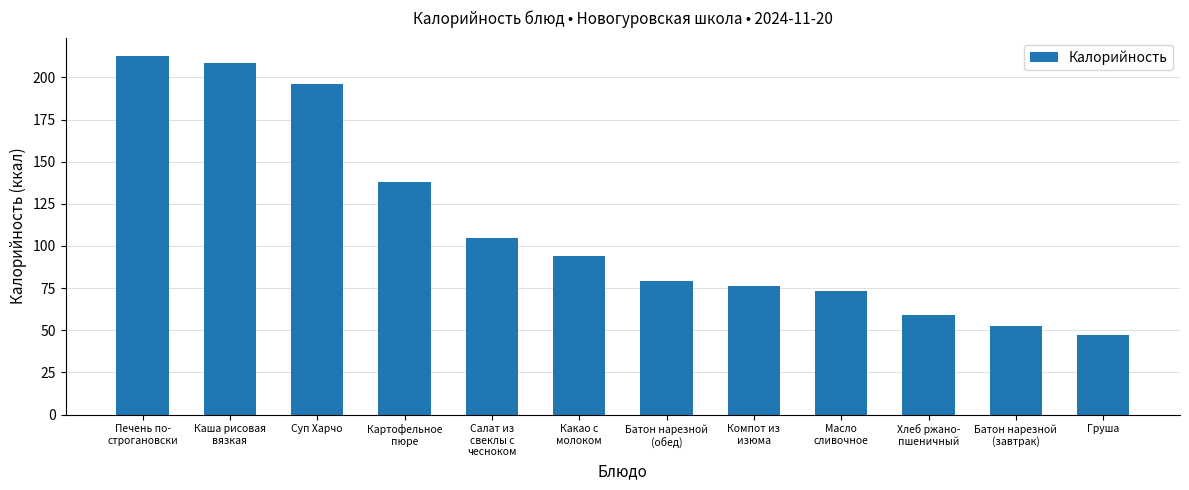

What is the label of the 8th bar from the right?

Салат из
свеклы с
чесноком